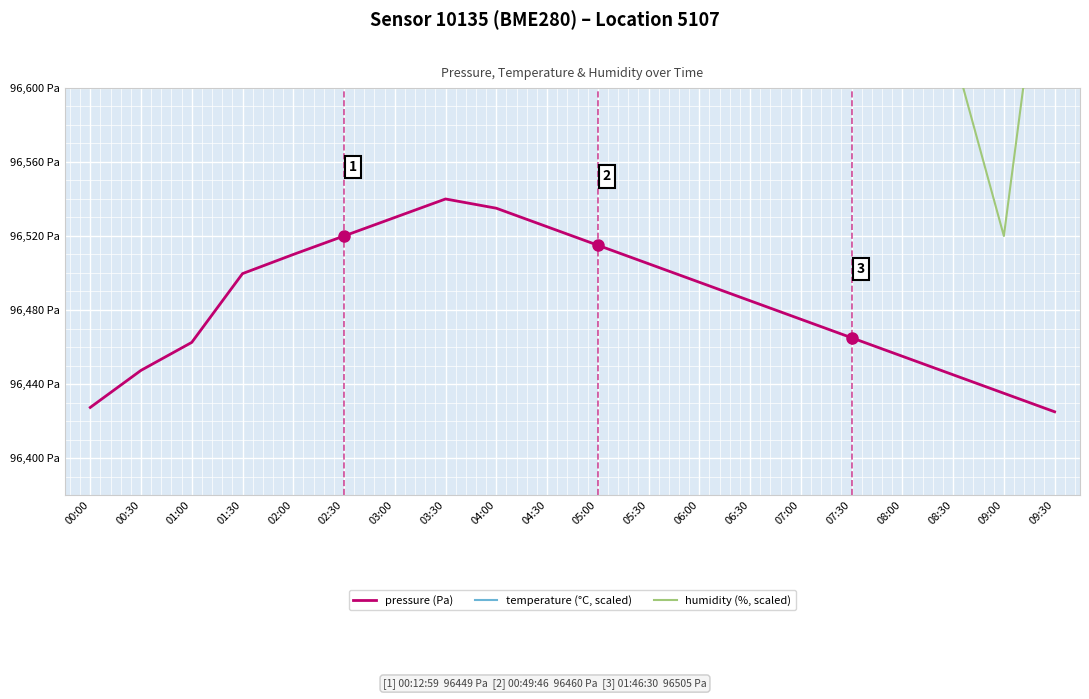

Where does the pressure (Pa) series first go above 96495?

01:30